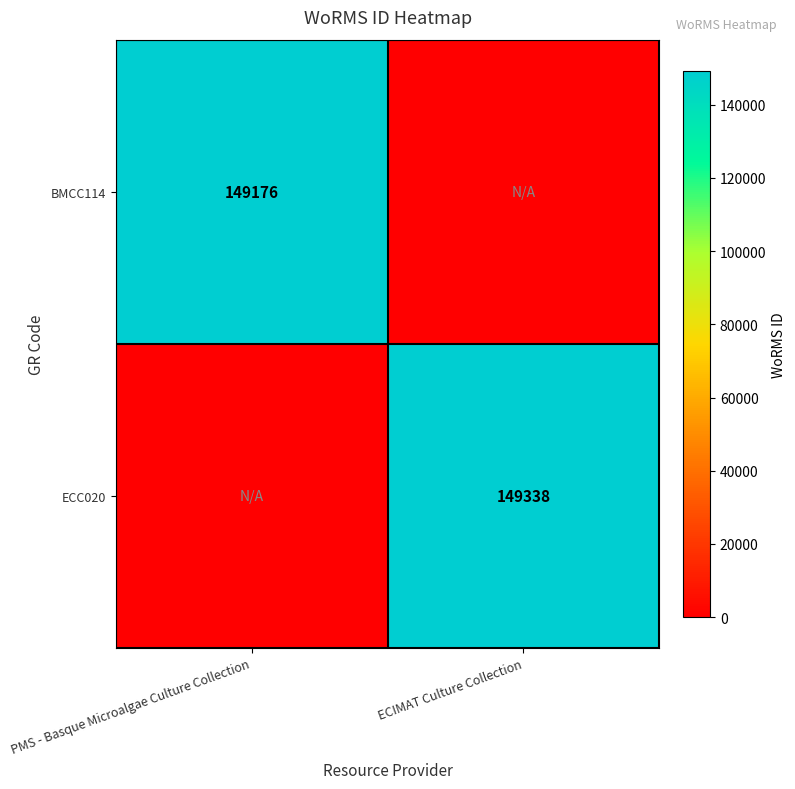

Is the value of ECC020 at ECIMAT Culture Collection greater than the value of BMCC114 at PMS - Basque Microalgae Culture Collection?

Yes